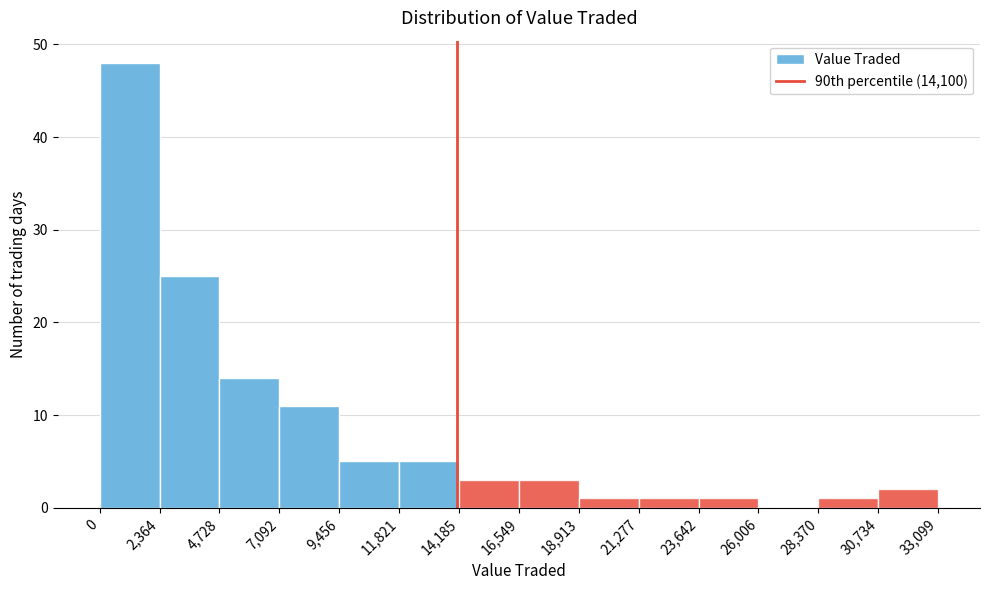

Over which range of the x-axis is the bar tallest?

0 to 2,364